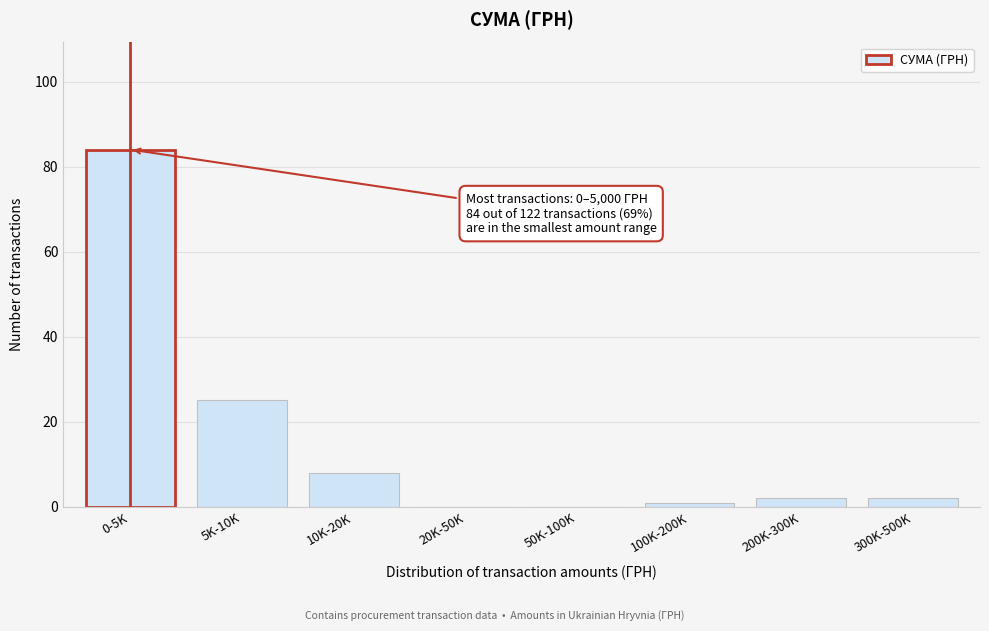

Reading right to left, list all the values displayed in this chart.

300K-500K=2	200K-300K=2	100K-200K=1	50K-100K=0	20K-50K=0	10K-20K=8	5K-10K=25	0-5K=84